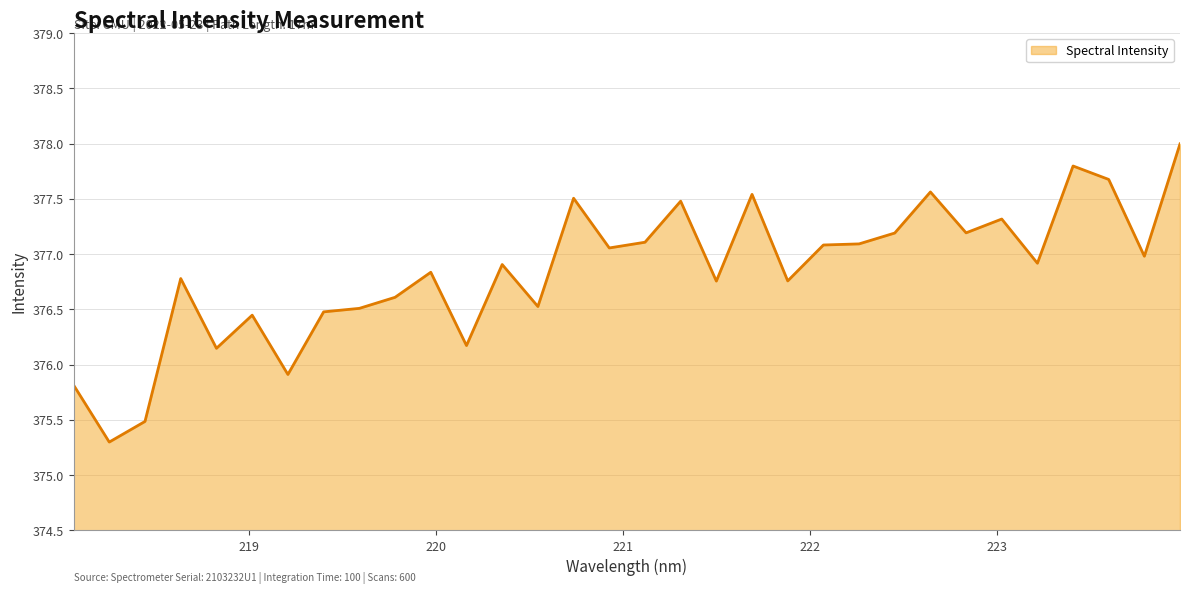

What is the minimum value shown in the chart?

375.3